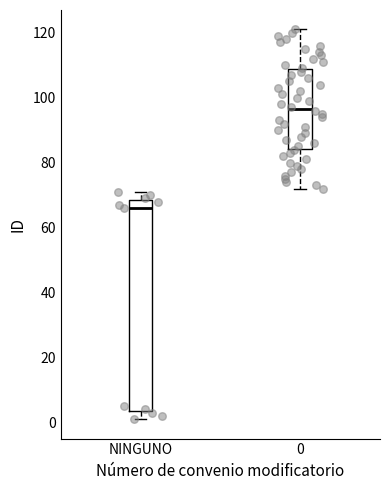

Reading left to right, transcribe this box plot: for each box, give where its median line is, the range the box spans, and where its two whiskers end, as read against the y-axis. The values are not printed on the chart, so give them approximately, as read against the axis.

NINGUNO: median 66, box 4 to 68, whiskers 2 to 72
0: median 96, box 84 to 108, whiskers 72 to 122